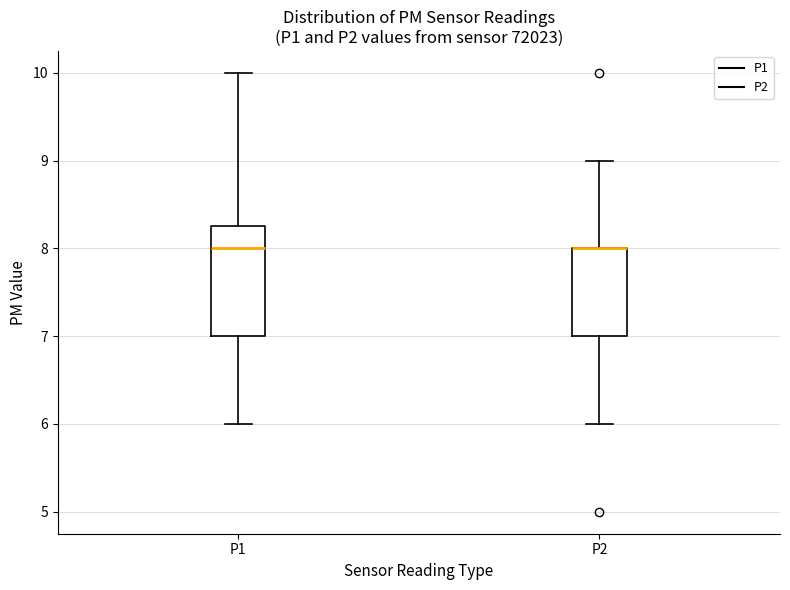

Reading left to right, read every box against the y-axis: the position of its median line, the range the box covers, and the ends of its whiskers. The values are not printed on the chart, so give them approximately, as read against the axis.

P1: median 8.0, box 7.0 to 8.3, whiskers 6.0 to 10.0
P2: median 8.0 (drawn on the box's upper edge), box 7.0 to 8.0, whiskers 6.0 to 9.0